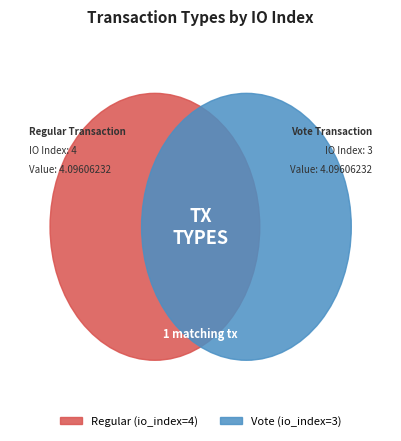

What is the majority slice?

Regular